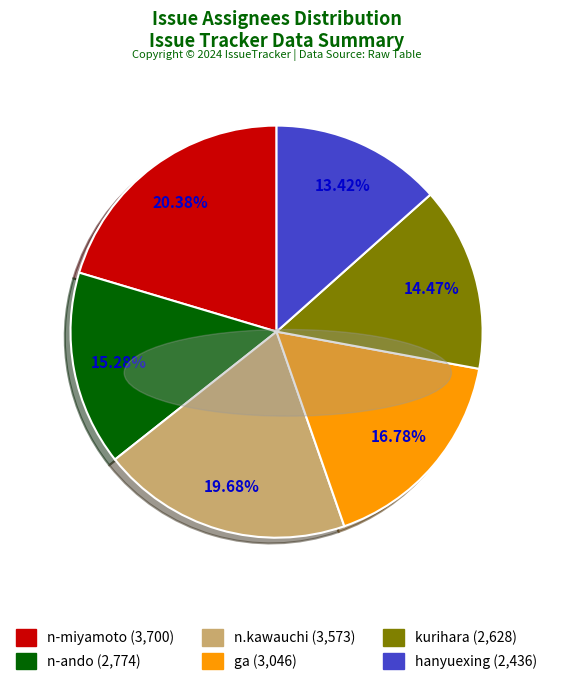

How many slices are in this pie chart?

6